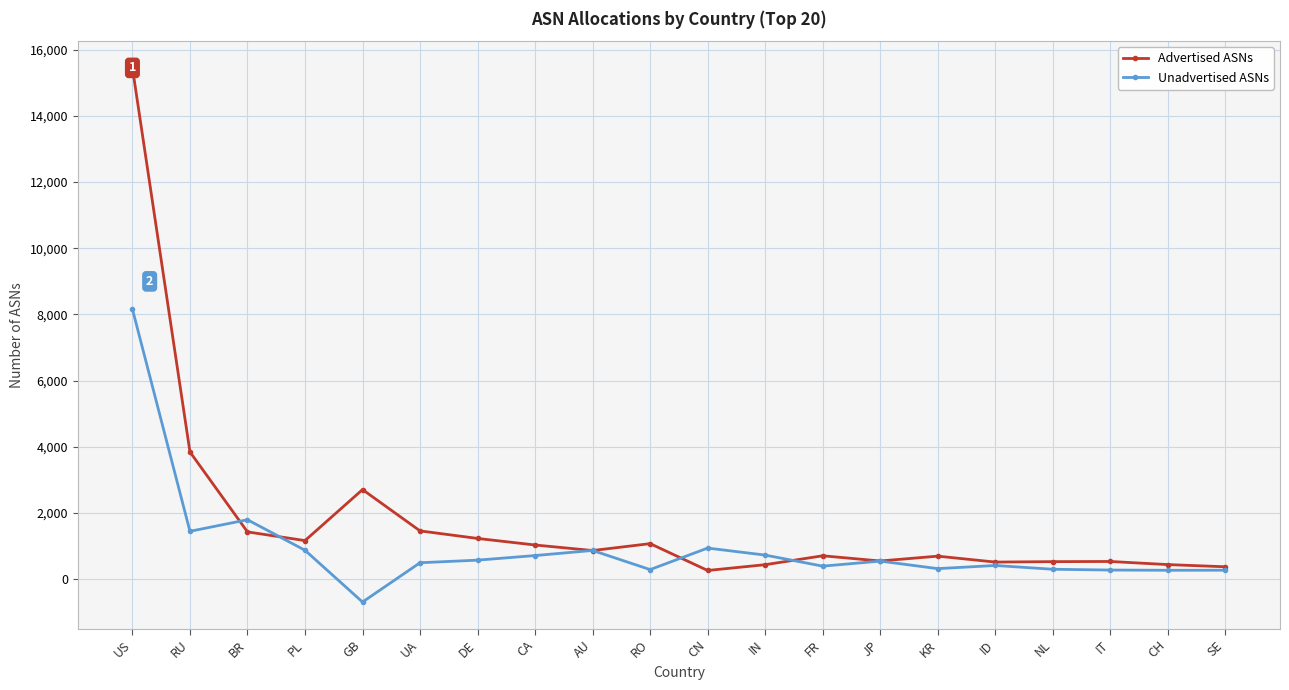

Rank the series at UA from lowest to highest value.

Unadvertised ASNs, Advertised ASNs